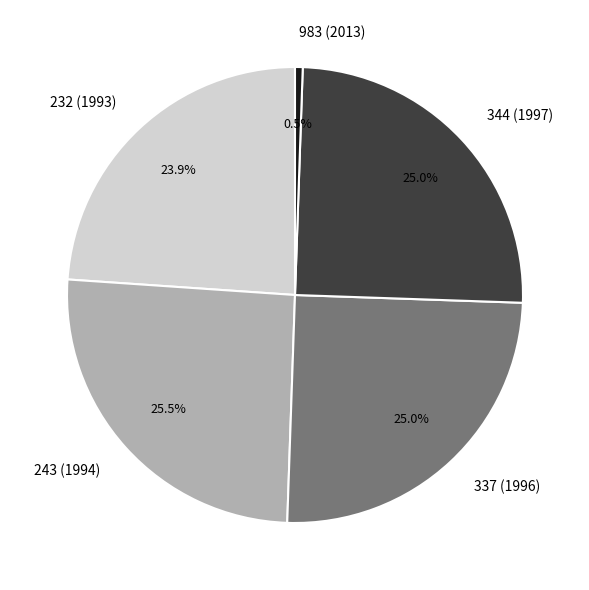

Which category has the biggest portion of the pie?

243 (1994)